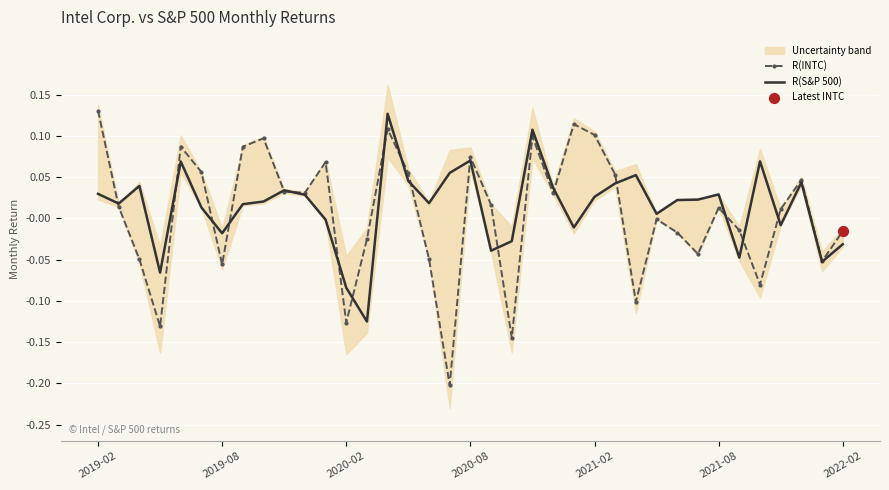

At how many categories does at least one series exceed 0?

29